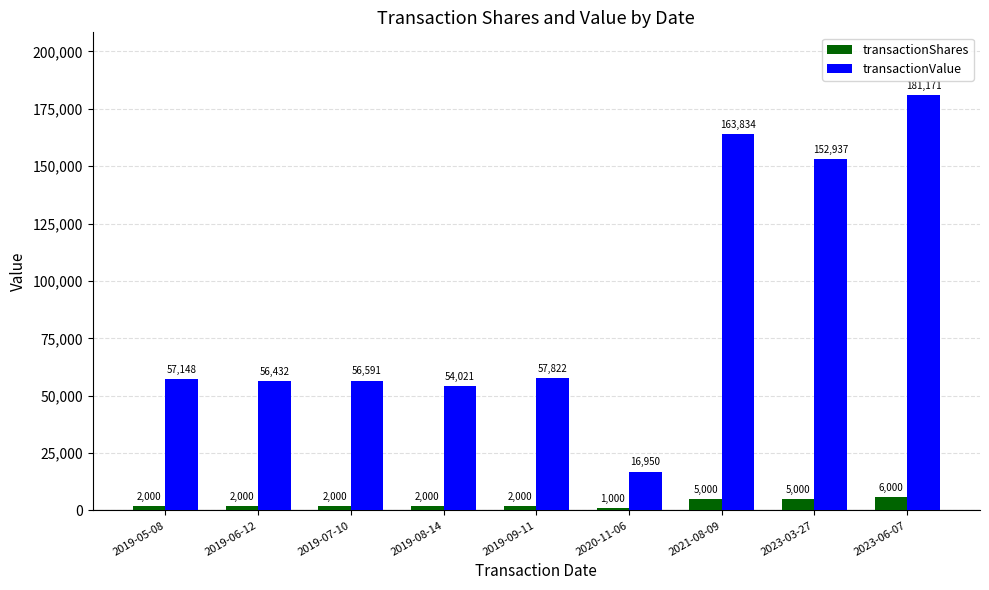

Count the number of data series in this chart.

2